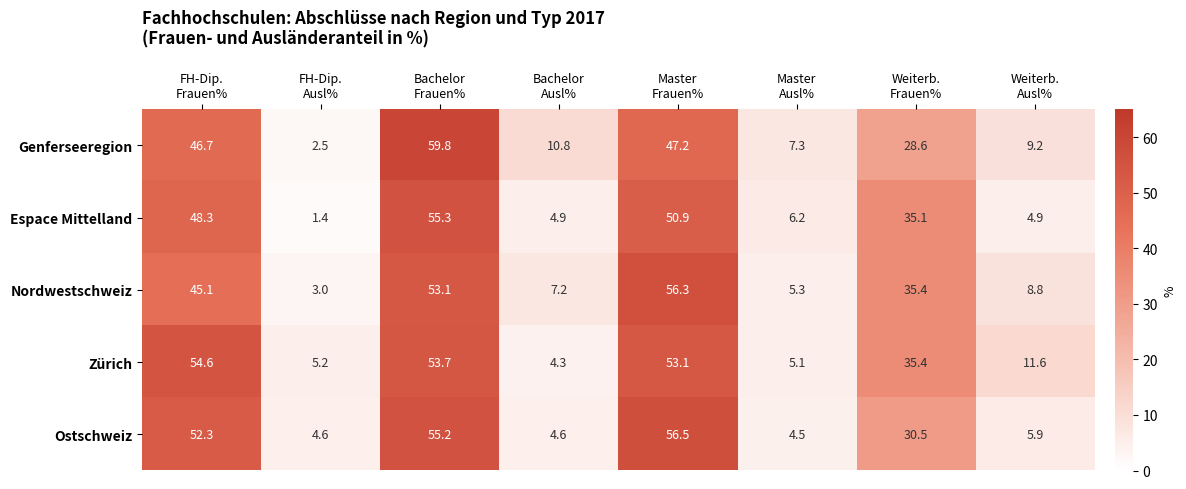

How many categories are shown in the chart?

8